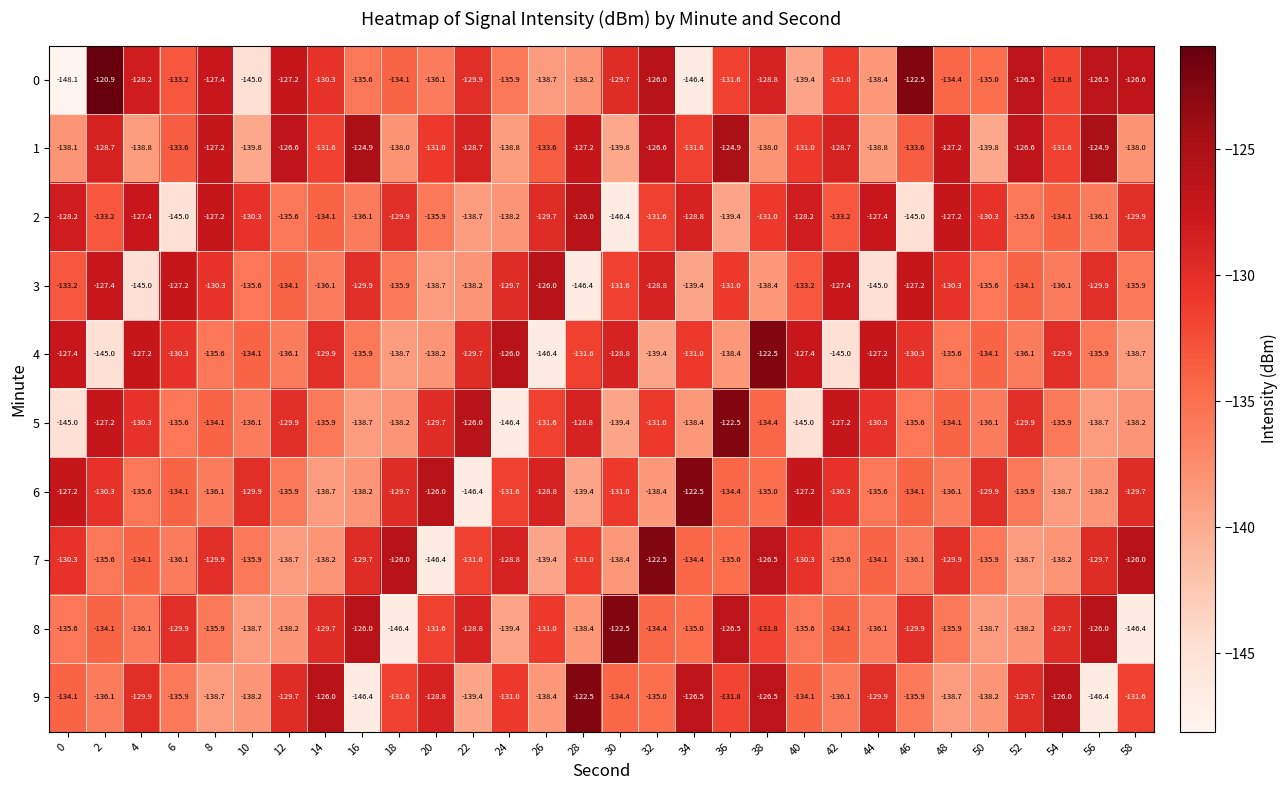

At 34, list the series in order from smallest to largest.

0, 3, 5, 8, 7, 1, 4, 2, 9, 6